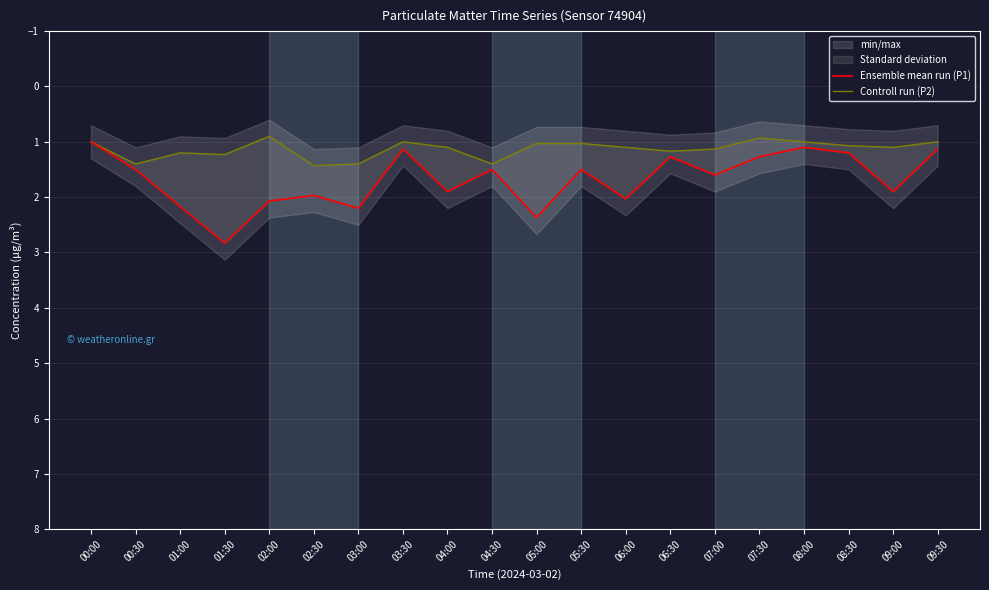

What is the label of the 10th point from the right?

05:00